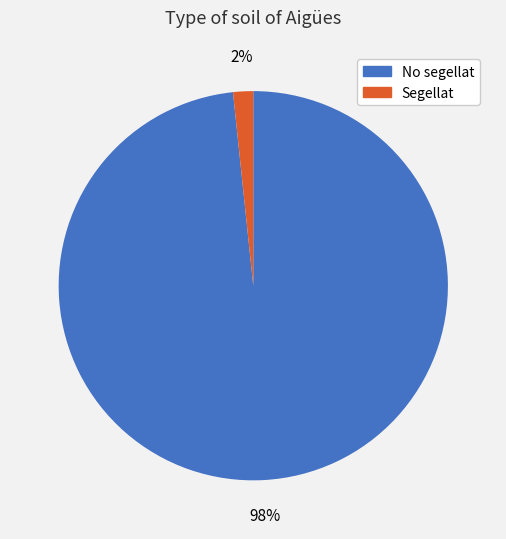

To the nearest percent, what is the combined percentage of Segellat and No segellat?

100%